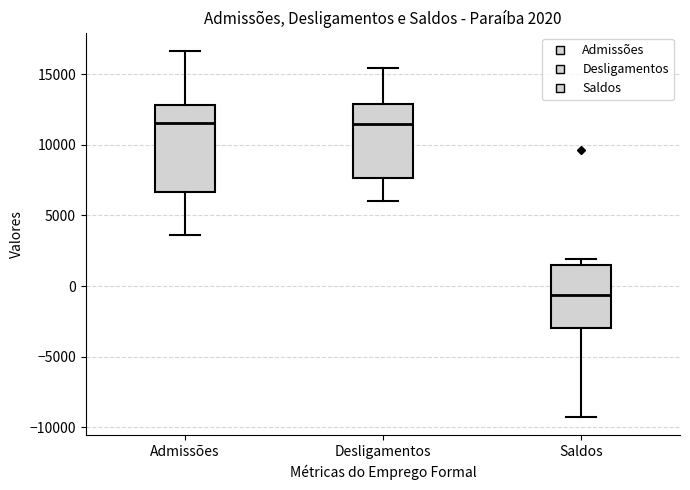

Which box is the tallest, from its lower edge to its upper edge?

Admissões